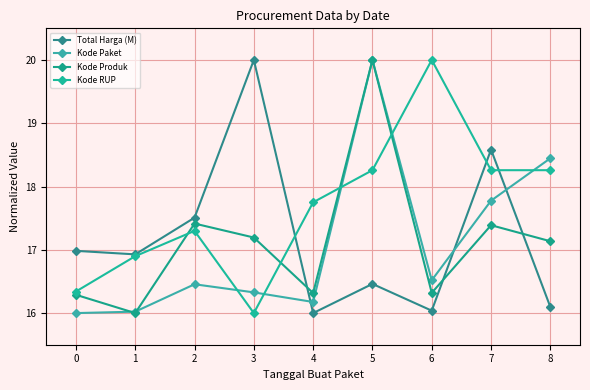

What is the average value of the Kode RUP series?

17.7